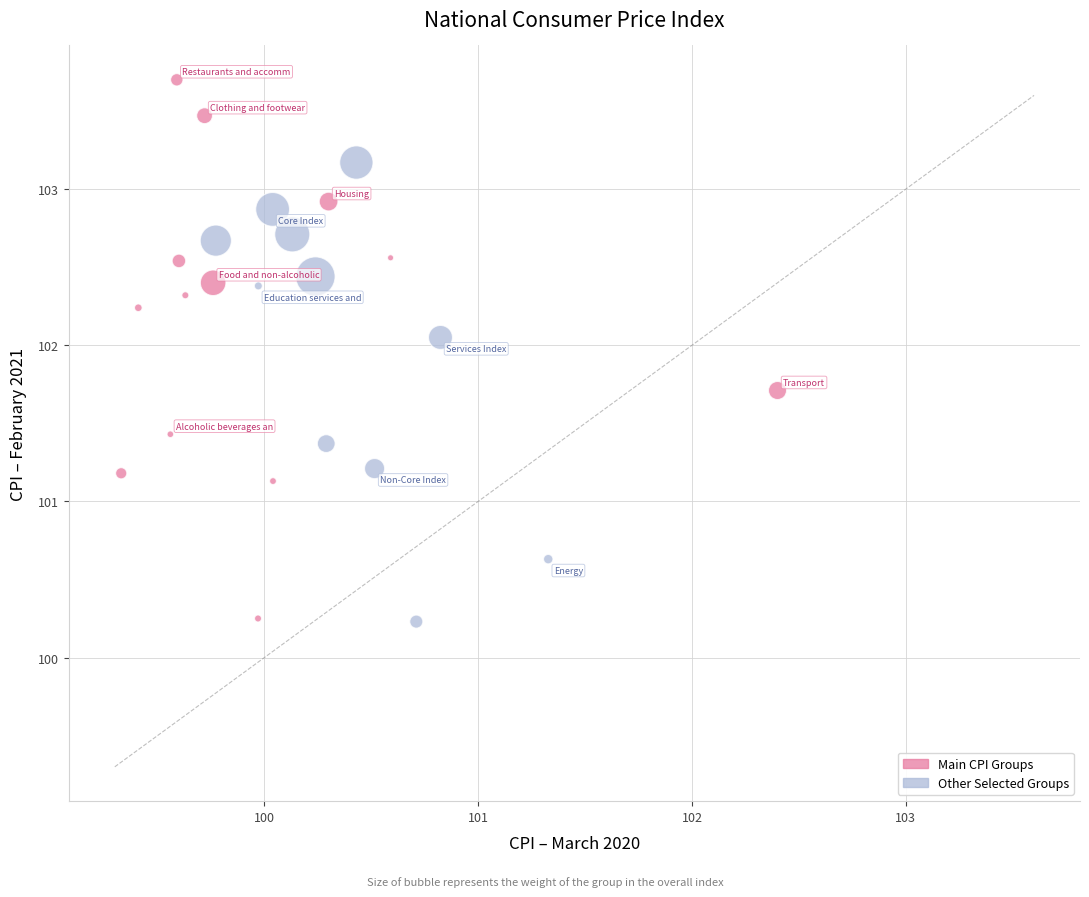

Which series contains the highest Y value?

Main CPI Groups